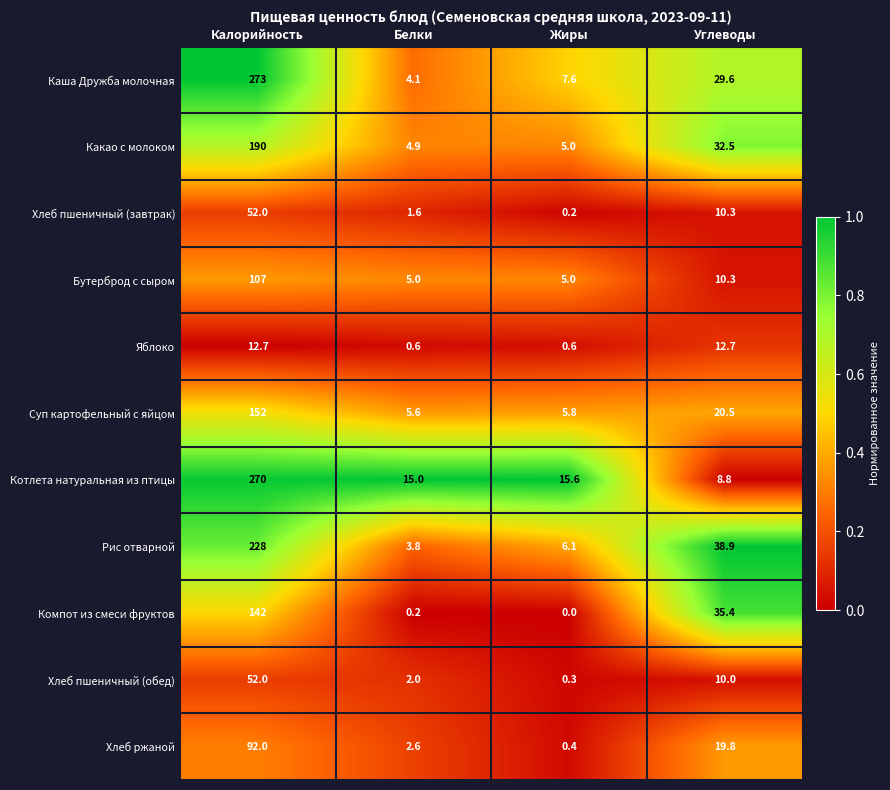

Count the number of data series in this chart.

11